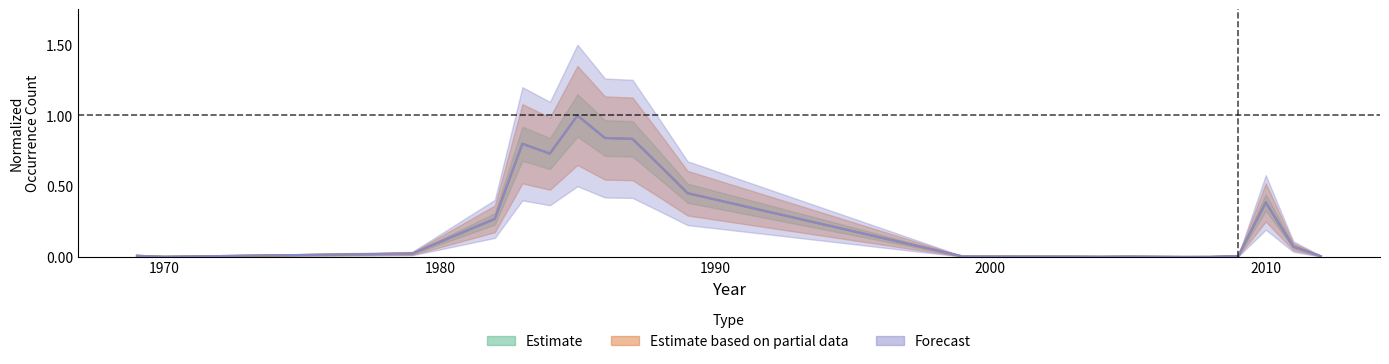

At how many categories does at least one series exceed 0?

21